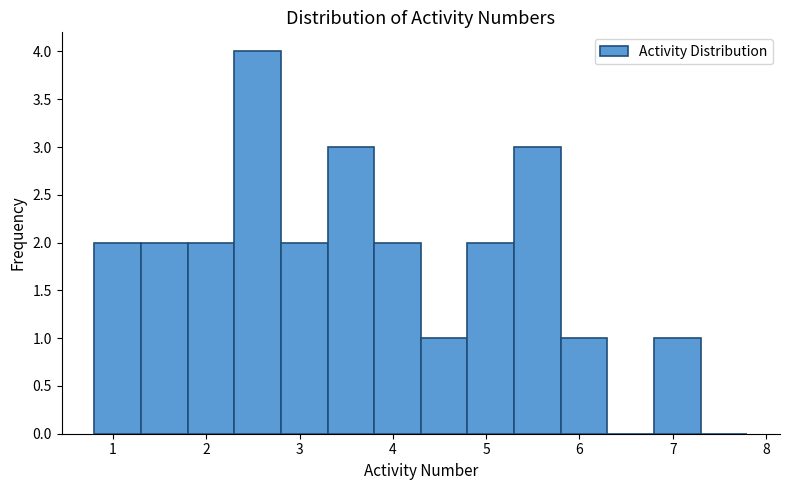

Which range on the x-axis has the tallest bar?

2.3 to 2.8